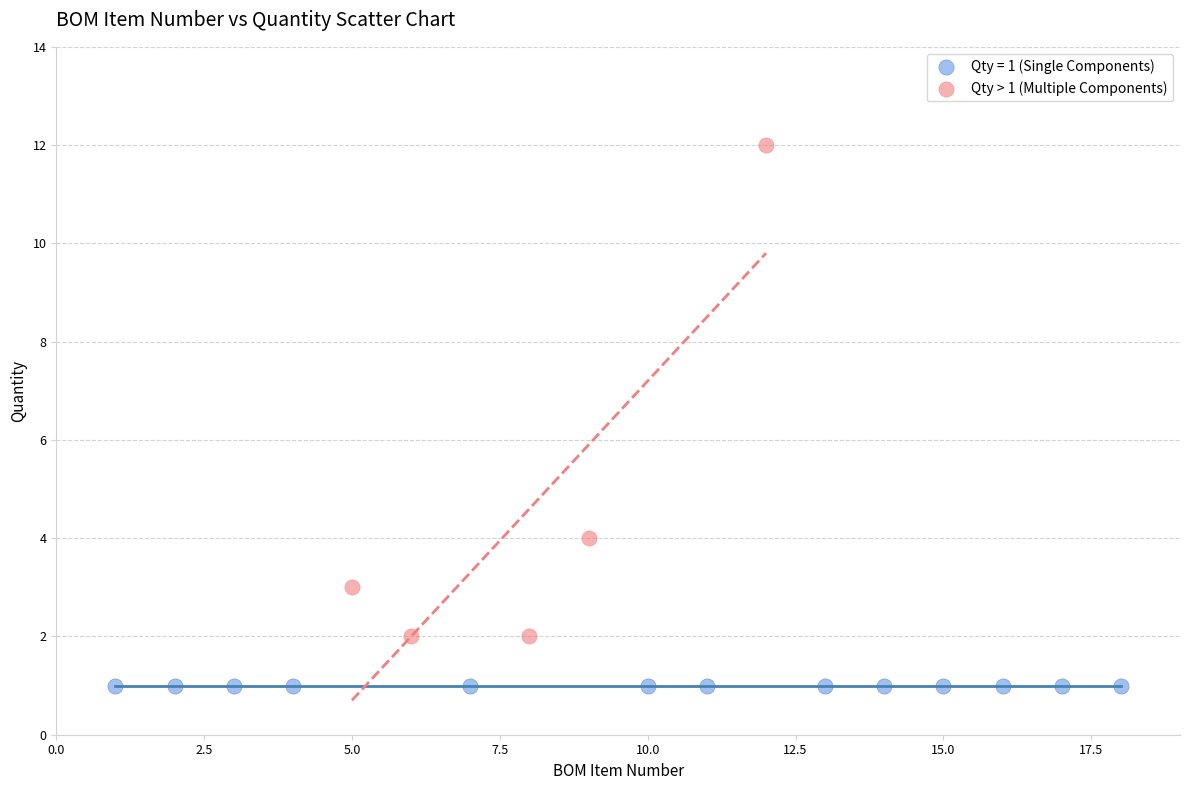

Which series reaches the minimum Y coordinate?

Qty = 1 (Single Components)